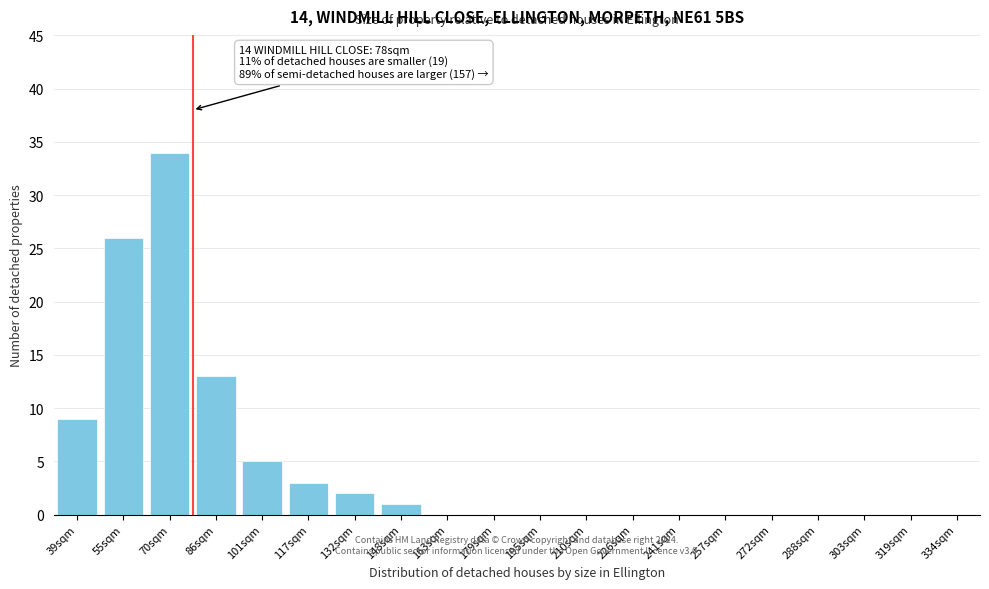

Reading left to right, transcribe all the data shown in this chart.

39sqm=9	55sqm=26	70sqm=34	86sqm=13	101sqm=5	117sqm=3	132sqm=2	148sqm=1	163sqm=0	179sqm=0	195sqm=0	210sqm=0	226sqm=0	241sqm=0	257sqm=0	272sqm=0	288sqm=0	303sqm=0	319sqm=0	334sqm=0